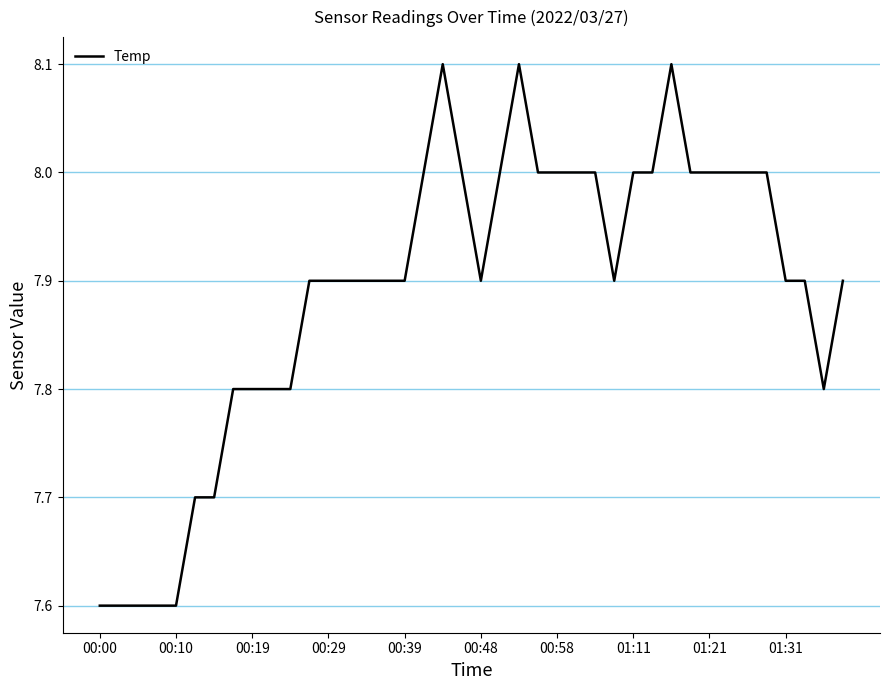

What is the average value?

7.9